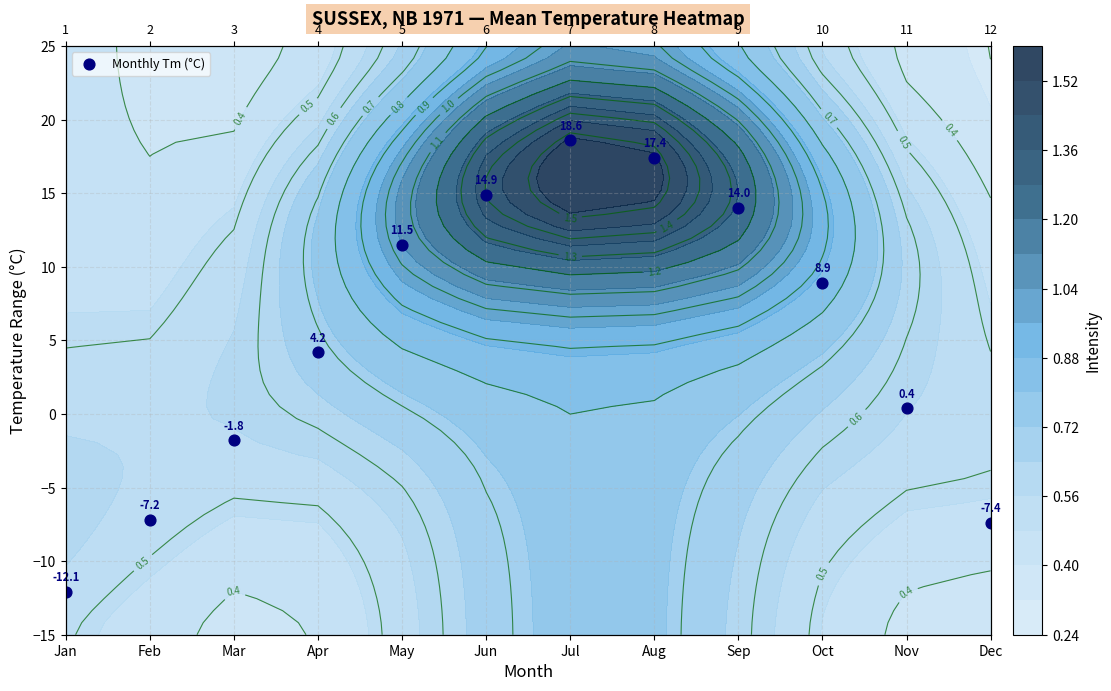

How many positive values are there?

8